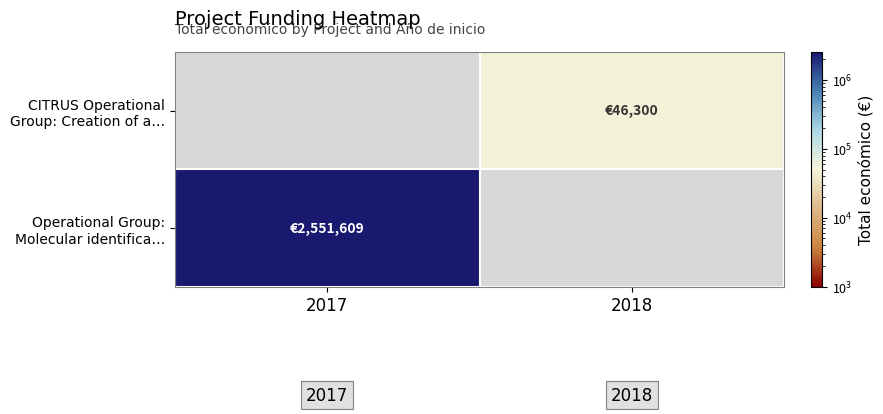

The Operational Group: Molecular identifica… series shows 2551609.0 at 2017. True or false?

True